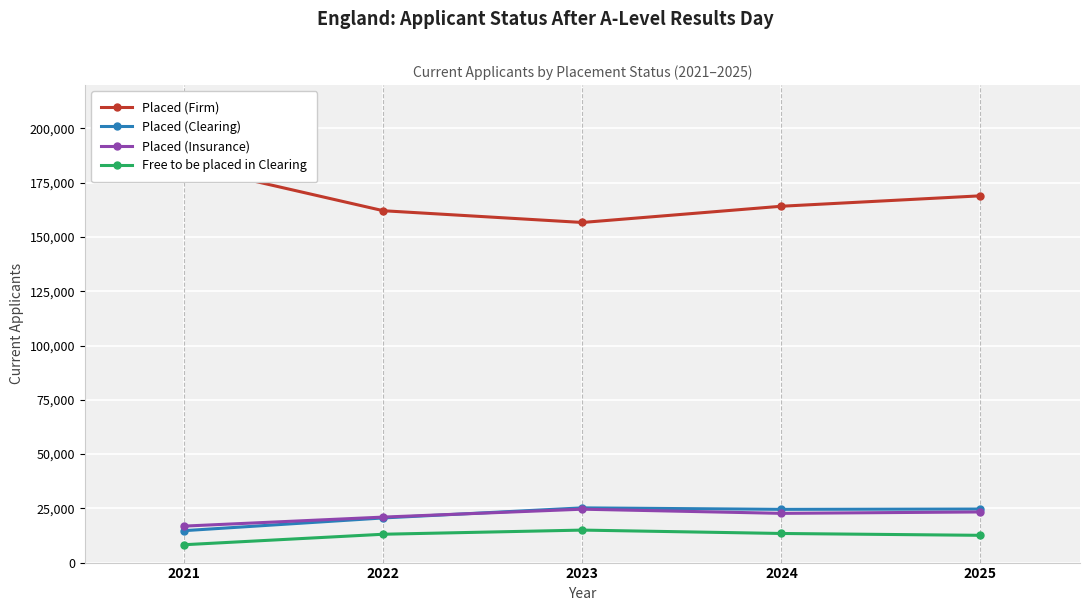

What is the average value of the Free to be placed in Clearing series?

12446